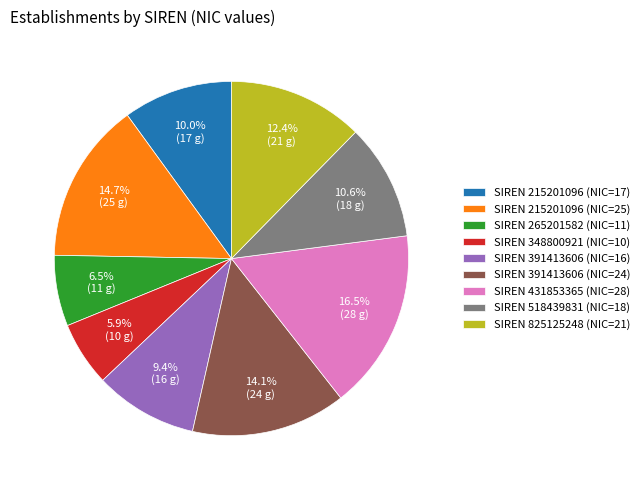

Which has a higher value, SIREN 215201096 (NIC=25) or SIREN 215201096 (NIC=17)?

SIREN 215201096 (NIC=25)